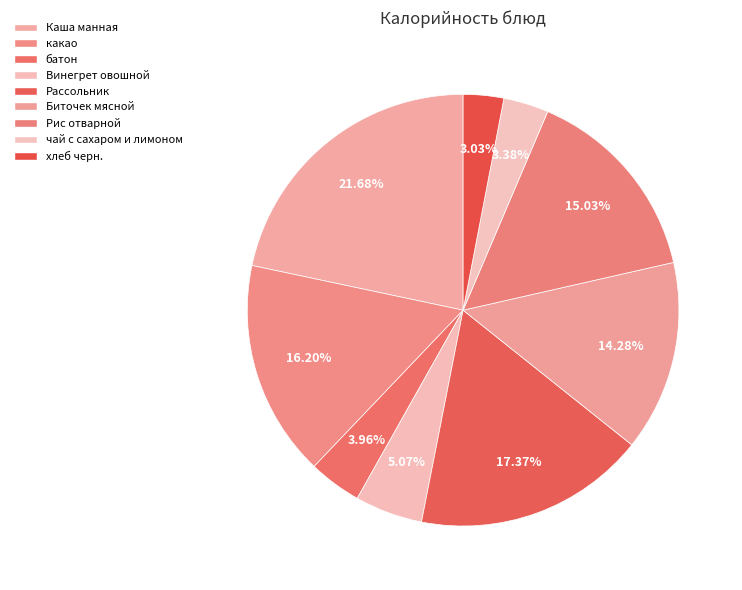

What is the change in value from какао to Винегрет овошной?

-191